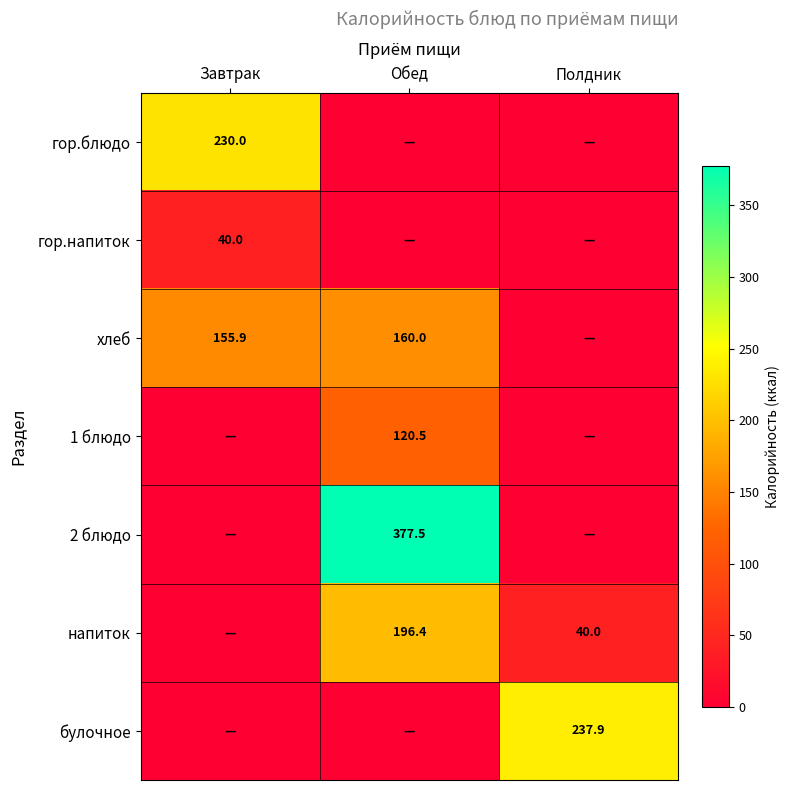

The value of 2 блюдо at Обед is 642.8. True or false?

False